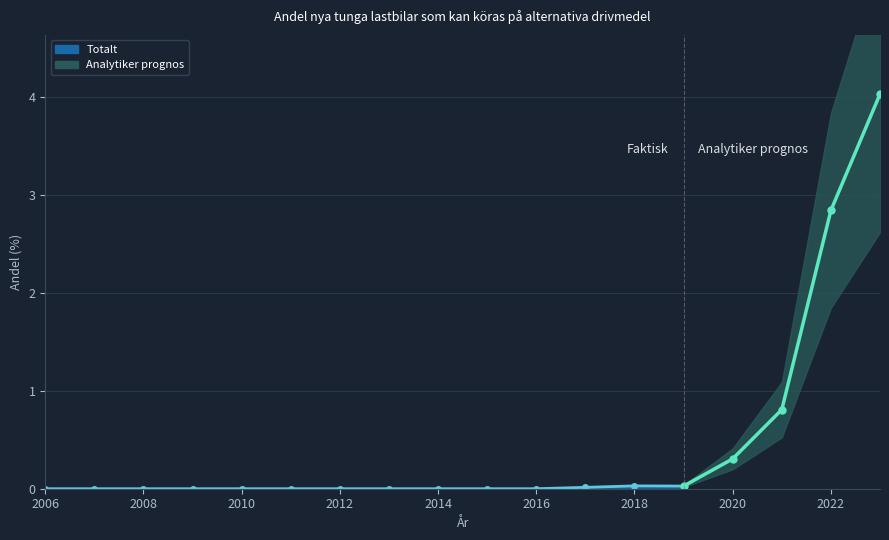

Between 2019 and 2008, which is larger?

2019